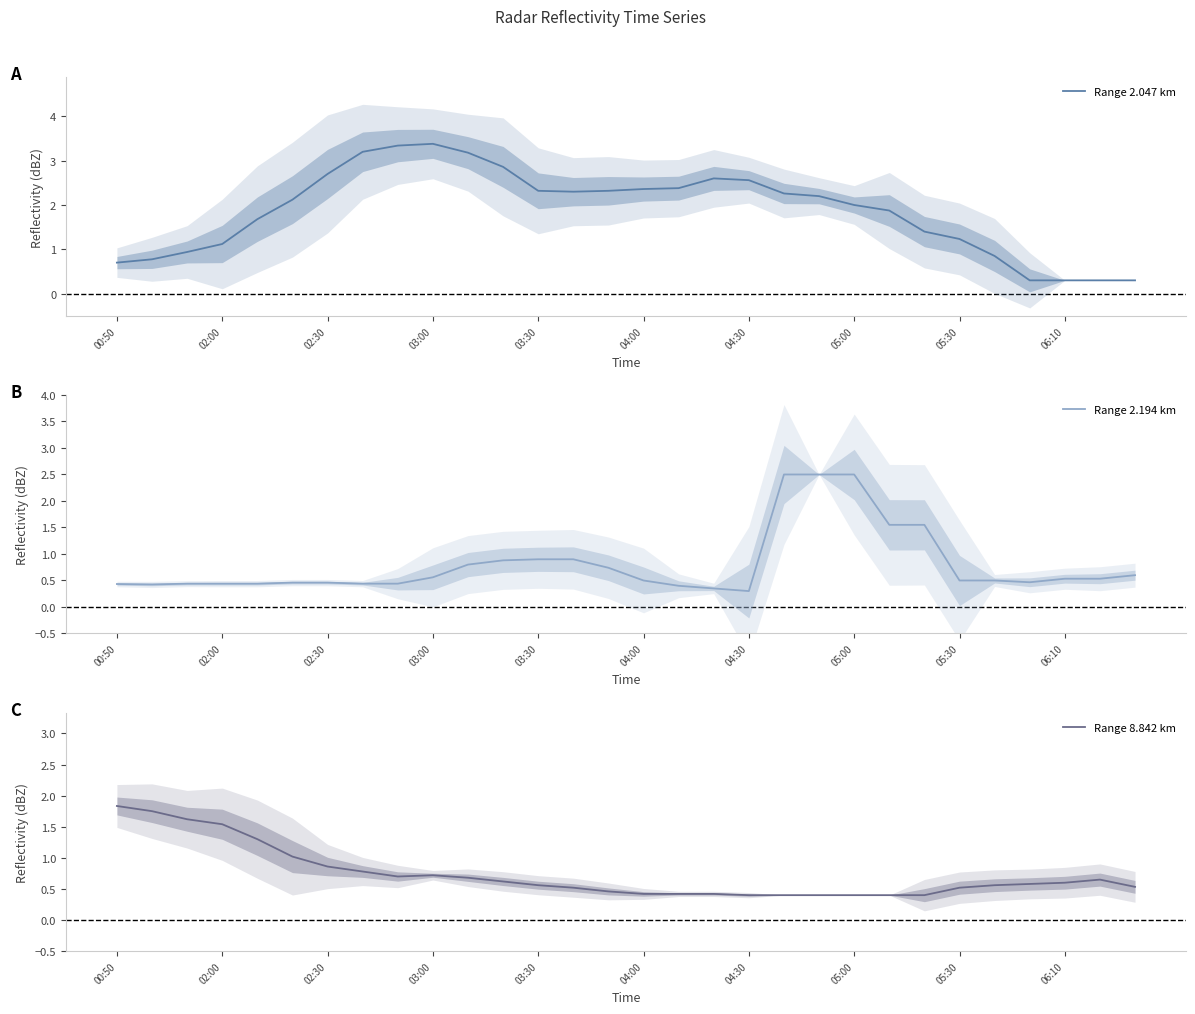

What is the sum of all Range 8.842 km values?

22.1